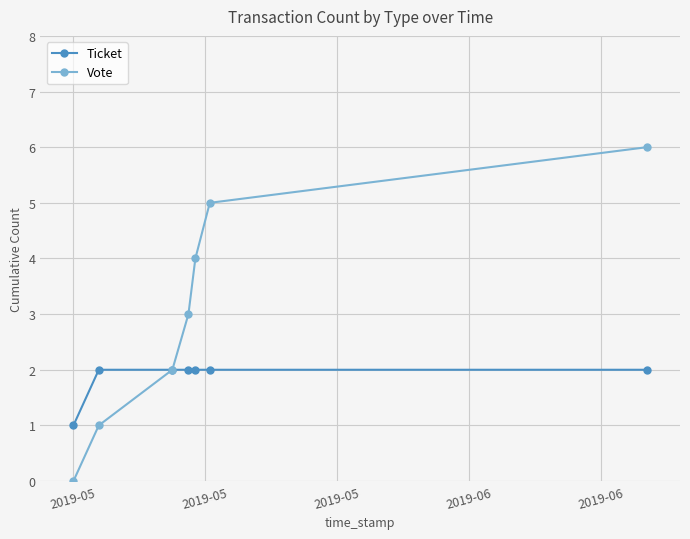

List the series in order of their peak value, highest first.

Vote, Ticket